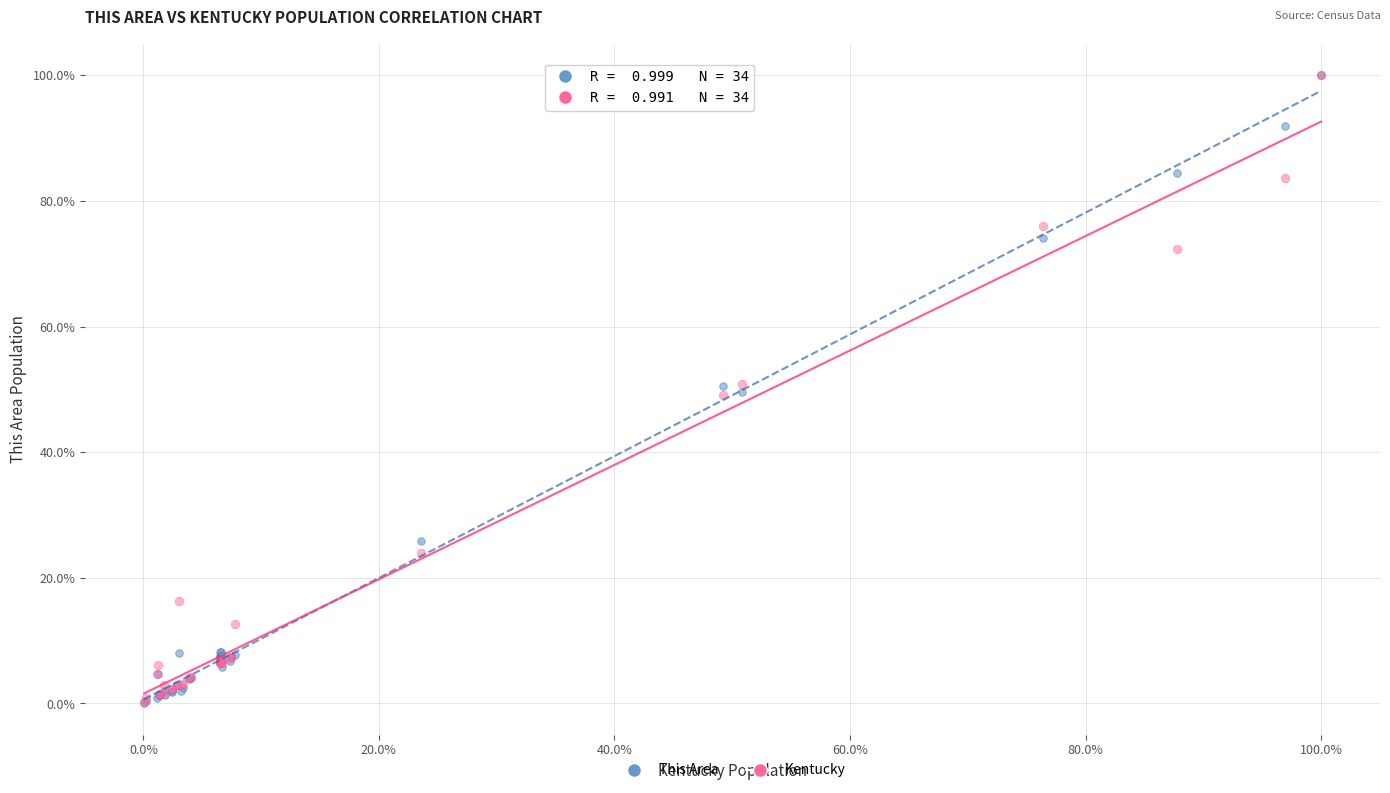

What are all the series names shown in the legend?

This Area, Kentucky